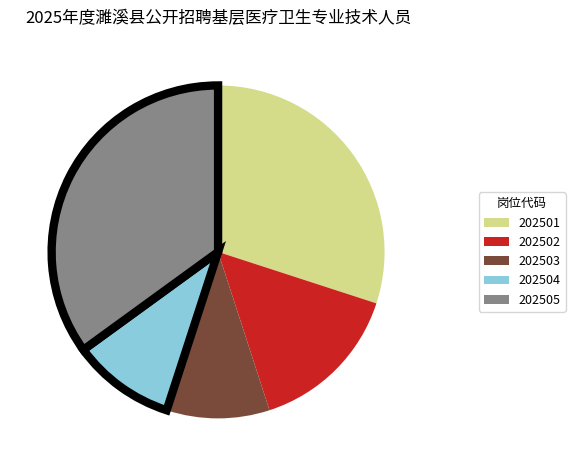

The 202503 slice represents 1% of the pie. True or false?

False